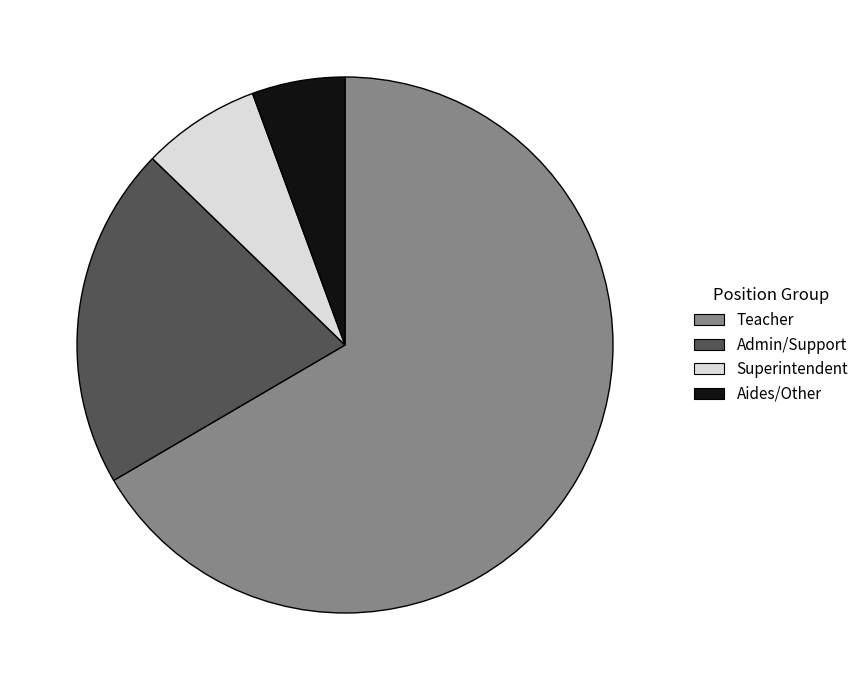

What is the smallest slice in the pie chart?

Aides/Other